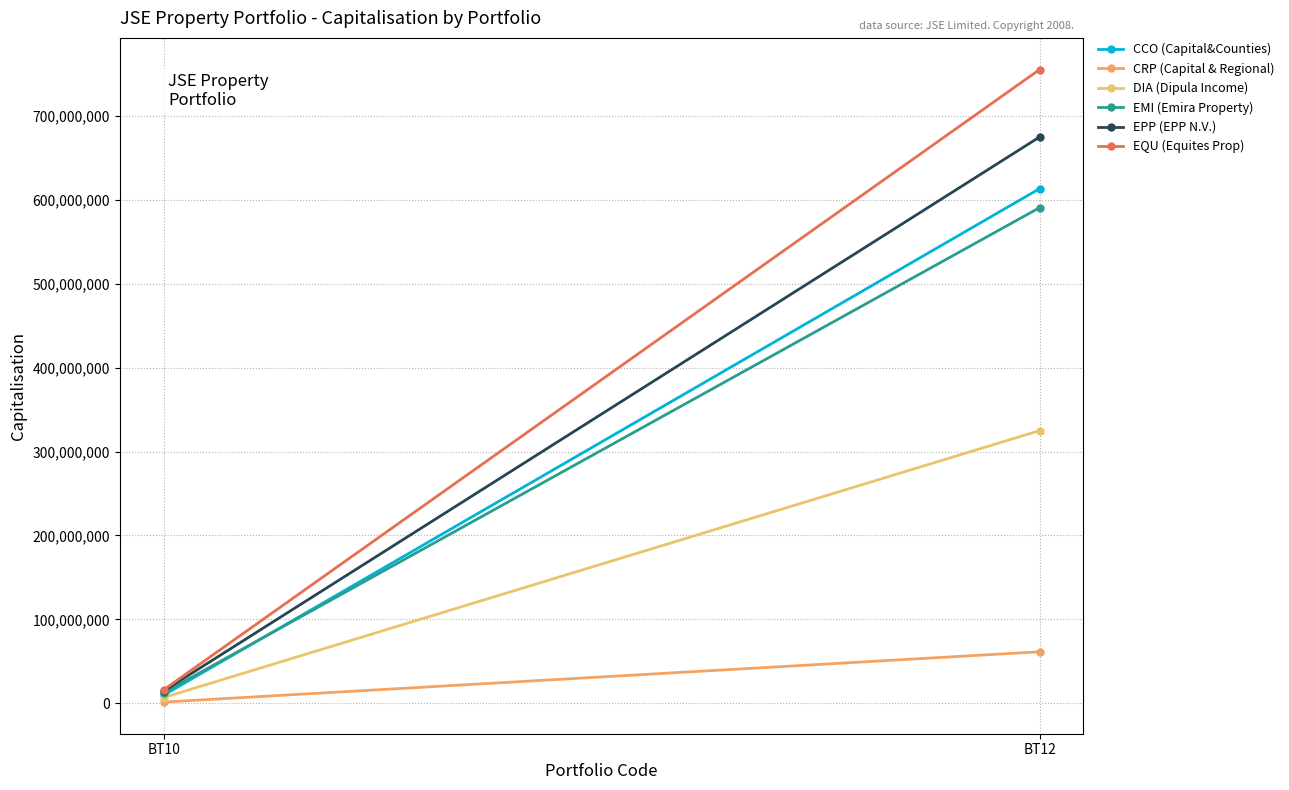

What is the approximate value of EMI (Emira Property) at BT12?

591029199